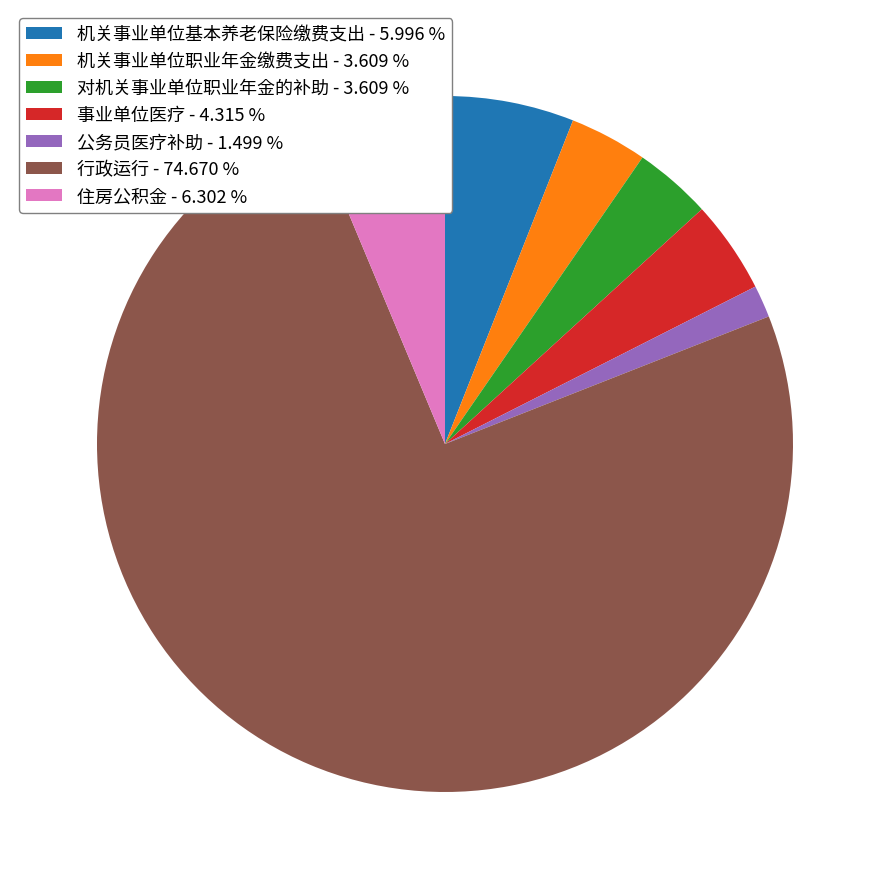

Combined, do 机关事业单位职业年金缴费支出 - 3.609 % and 事业单位医疗 - 4.315 % account for over 50%?

No